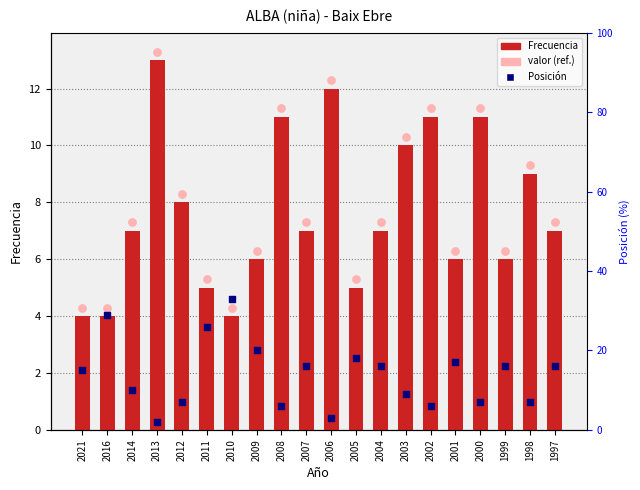

Is the value of Frecuencia at 2000 greater than the value of valor (ref.) at 2003?

Yes